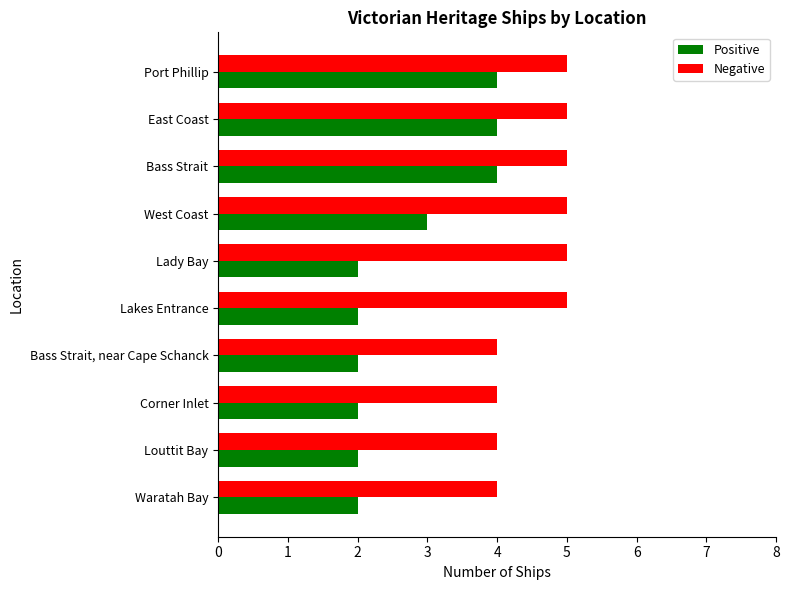

What is the minimum value for Negative?

4